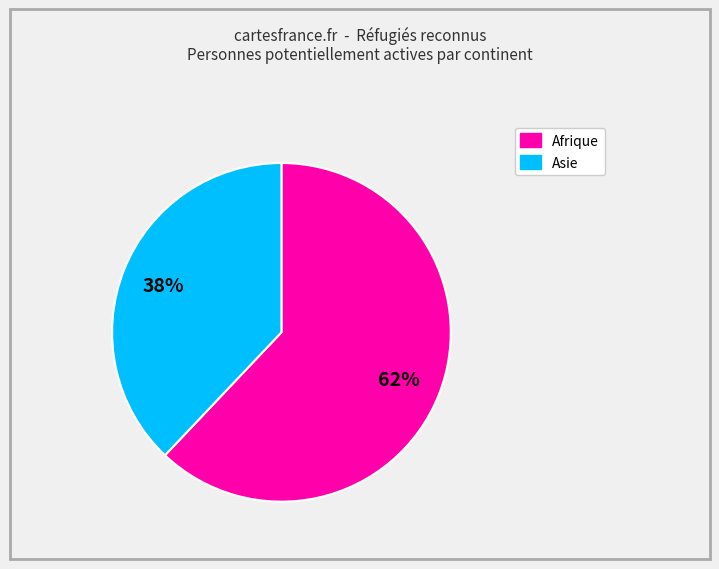

The Afrique slice represents 62% of the pie. True or false?

True